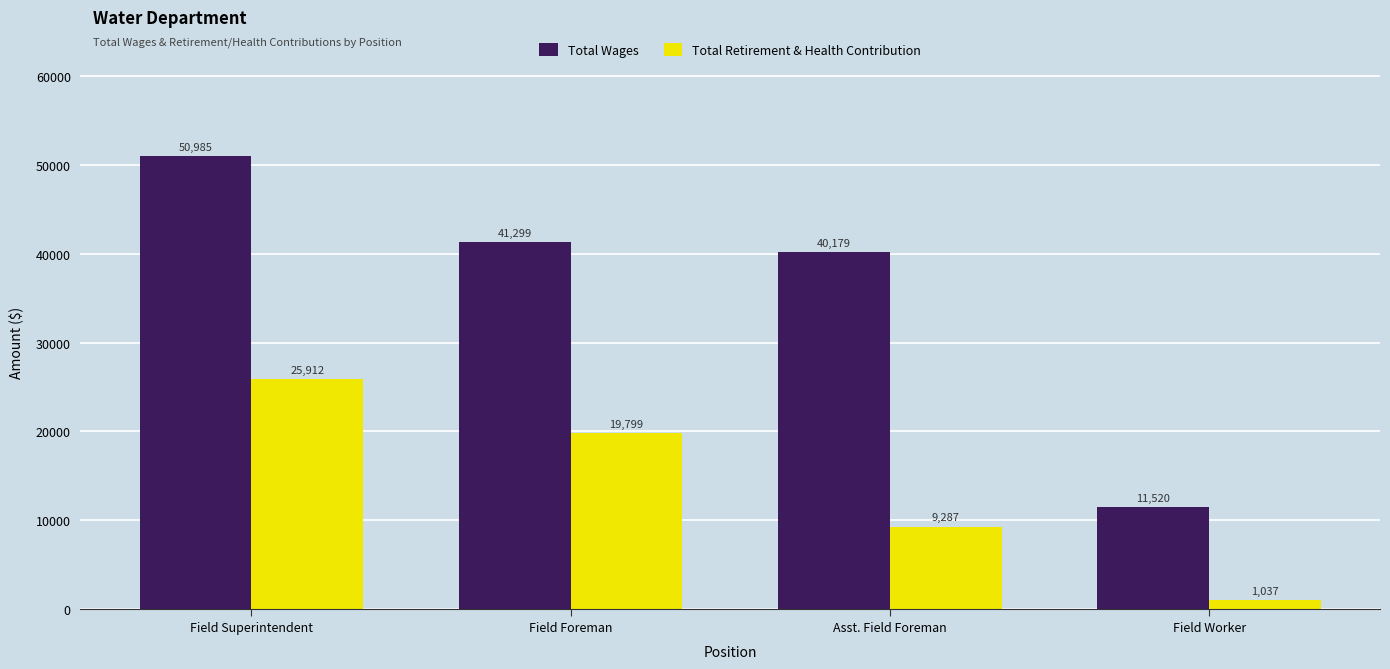

What is the maximum value shown in the chart?

50985